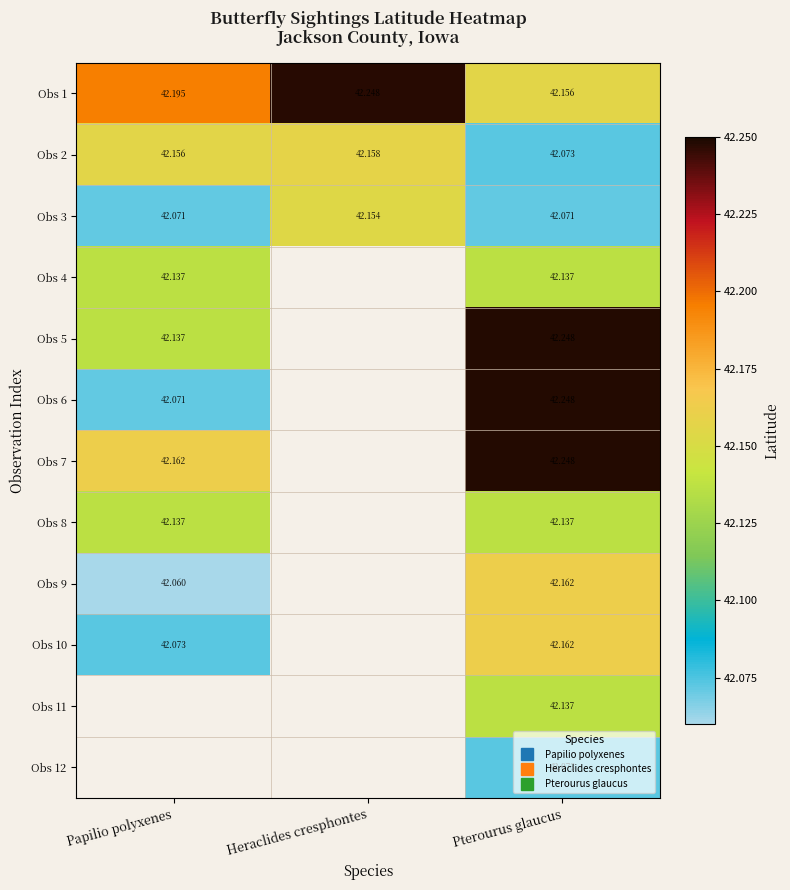

Between Papilio polyxenes and Heraclides cresphontes, which is larger?

Heraclides cresphontes